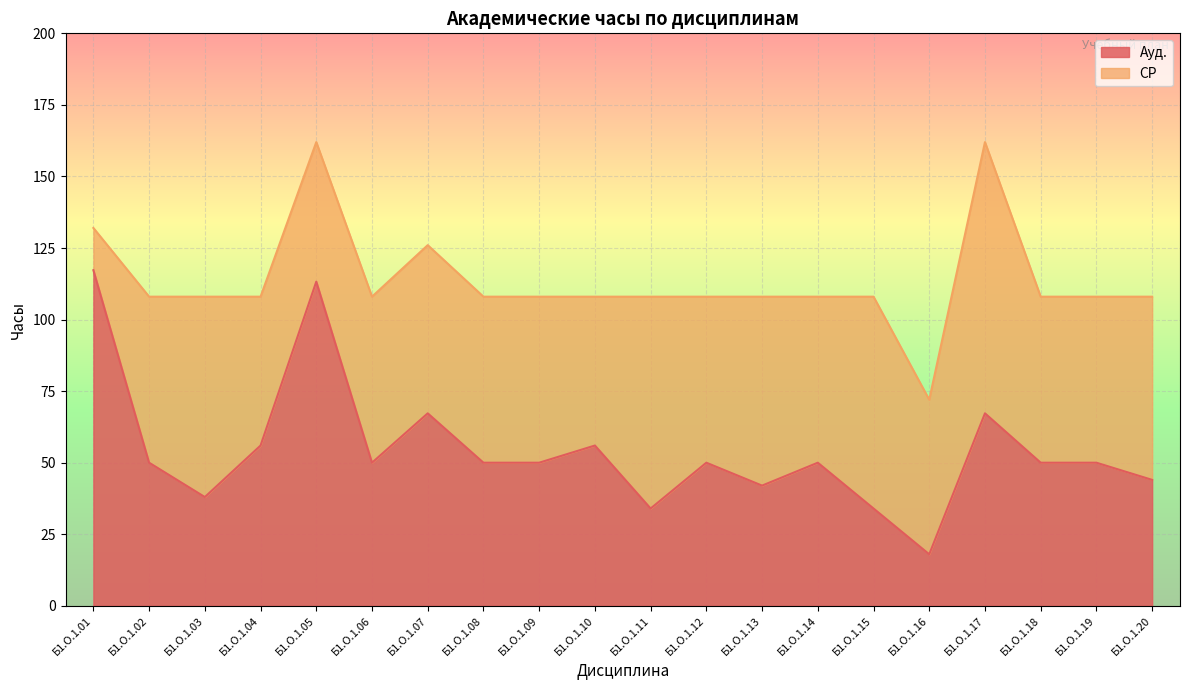

How many data points does each series have?

20